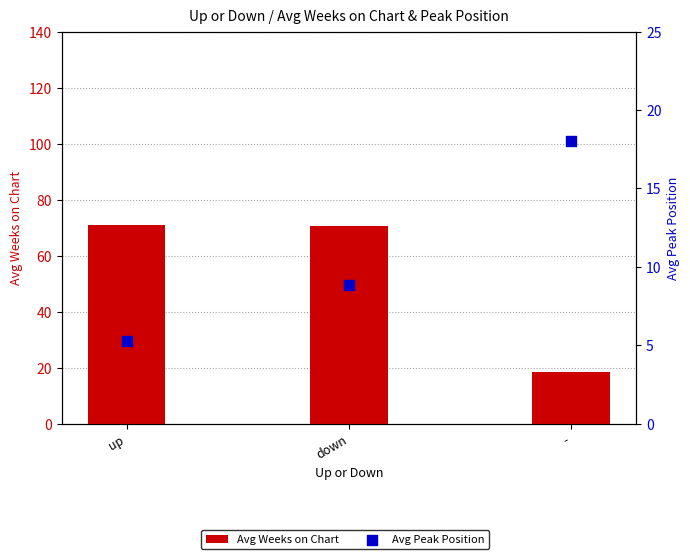

Which series has the largest total across all categories?

Avg Weeks on Chart